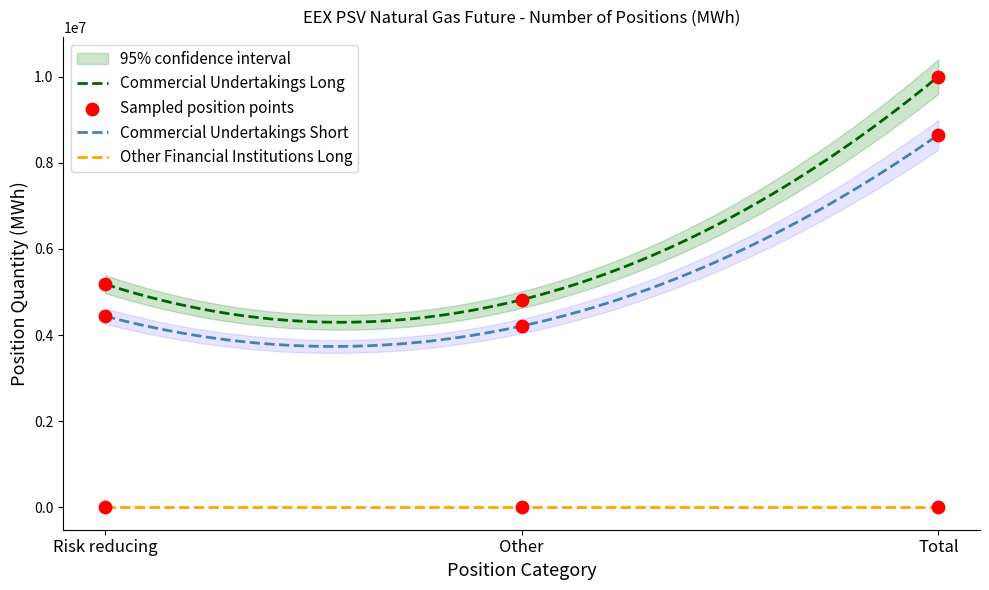

What is the total value across all series at Risk reducing?

9622941.3